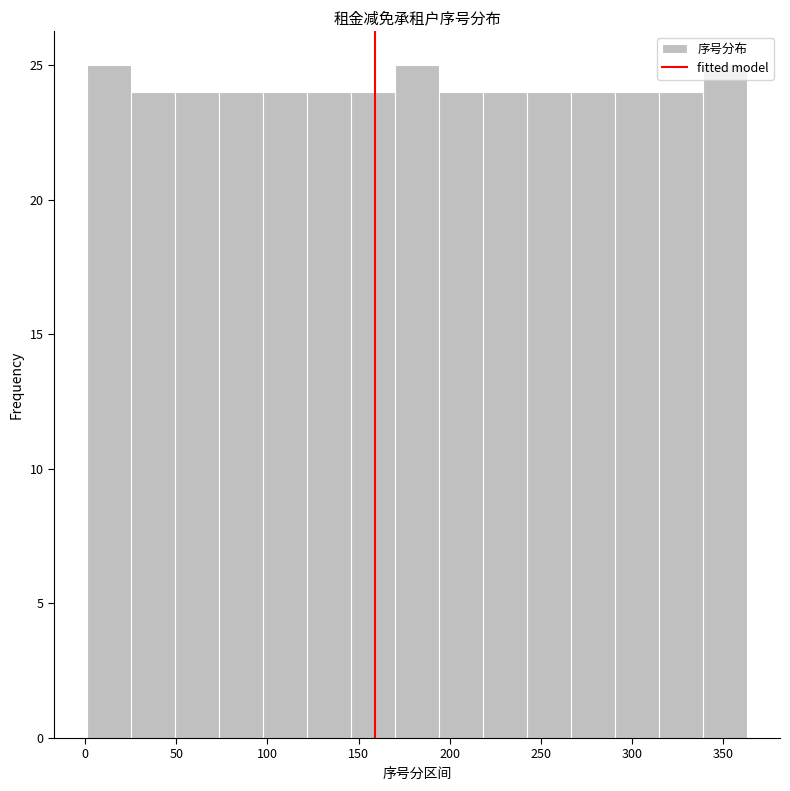

Reading left to right, list every bar in this chart as the range it spans on the x-axis followed by its height. Neither the bar edges nor the heights are printed on the chart, so give them approximately, as read against the axes.

0 to 25: 25
25 to 50: 24
50 to 75: 24
75 to 100: 24
100 to 120: 24
120 to 145: 24
145 to 170: 24
170 to 195: 25
195 to 220: 24
220 to 240: 24
240 to 265: 24
265 to 290: 24
290 to 315: 24
315 to 340: 24
340 to 365: 25